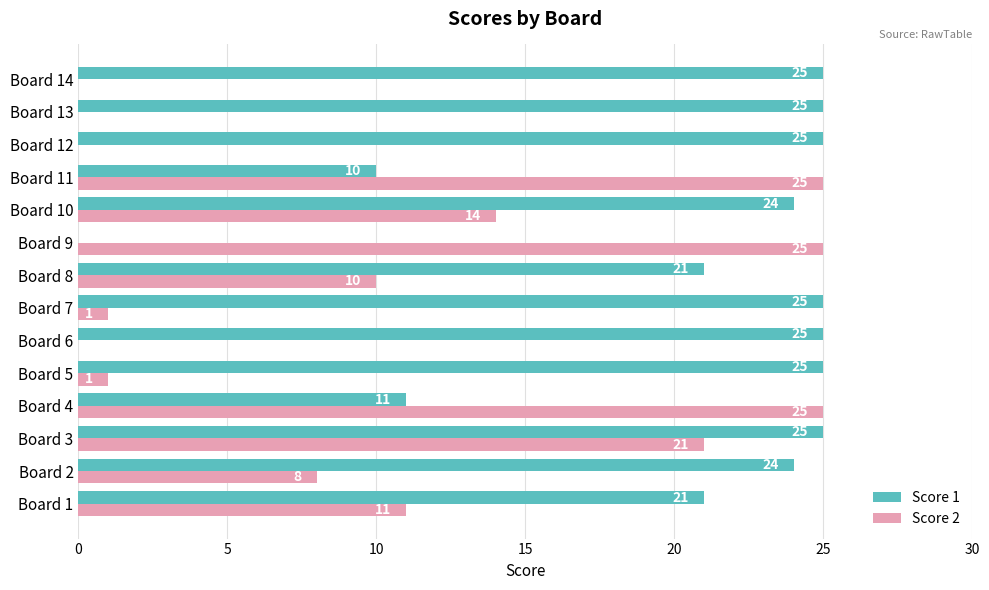

What is the sum of all Score 1 values?

286